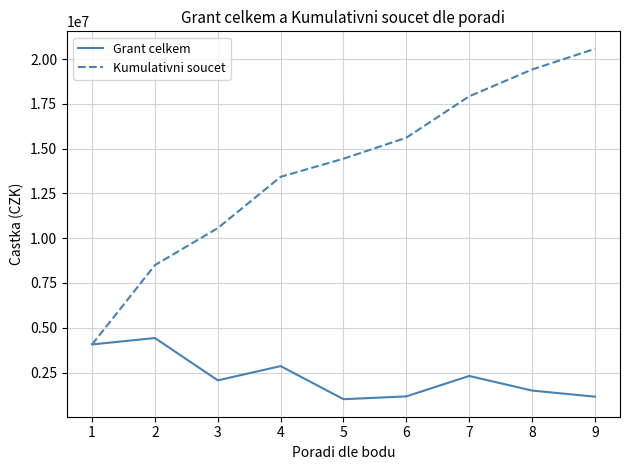

At 2, list the series in order from largest to smallest.

Kumulativni soucet, Grant celkem